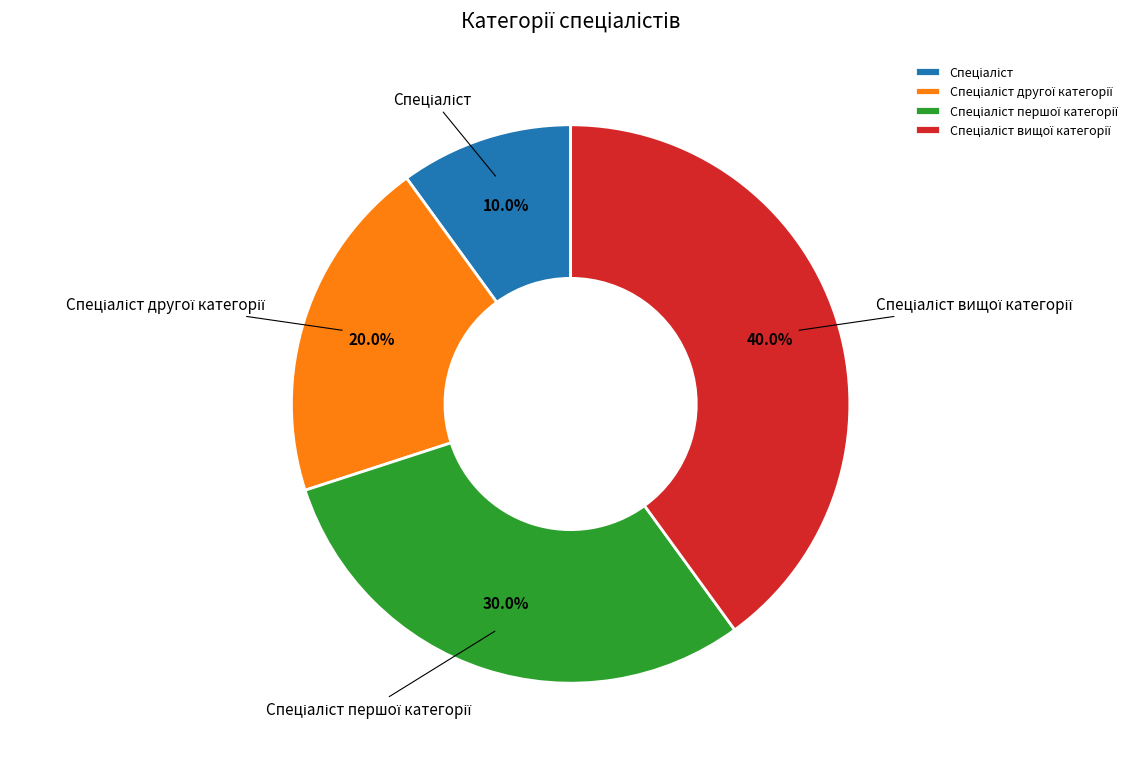

Is there any slice that represents more than half of the pie?

No